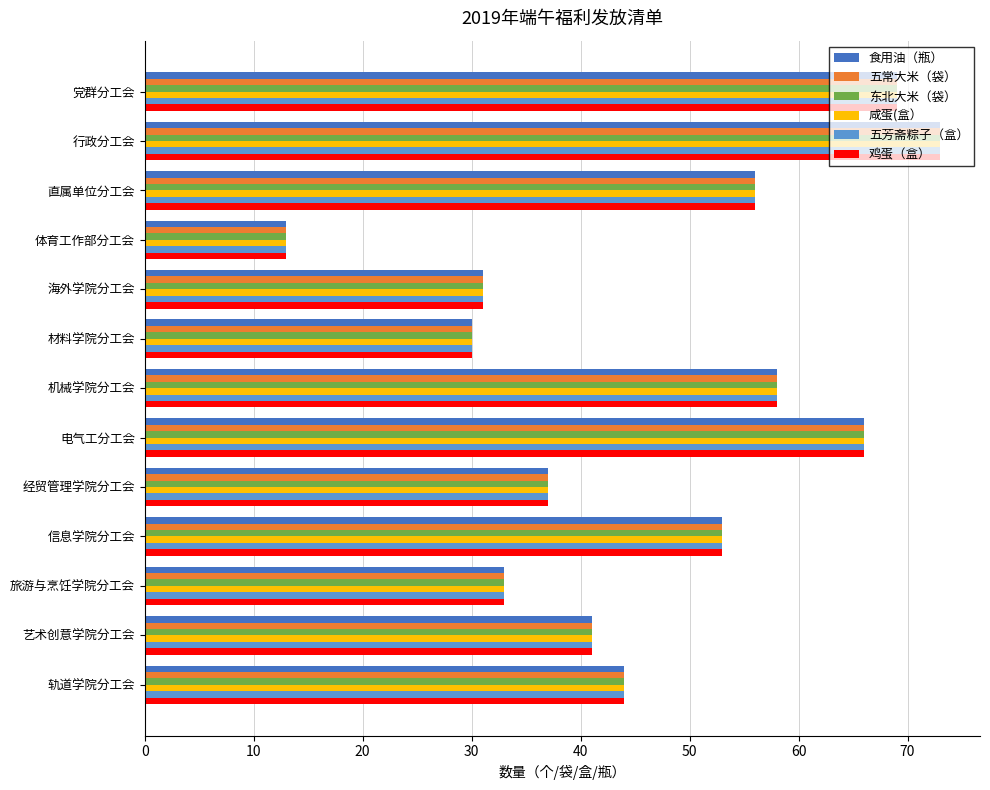

What is the average value of the 五常大米（袋） series?

46